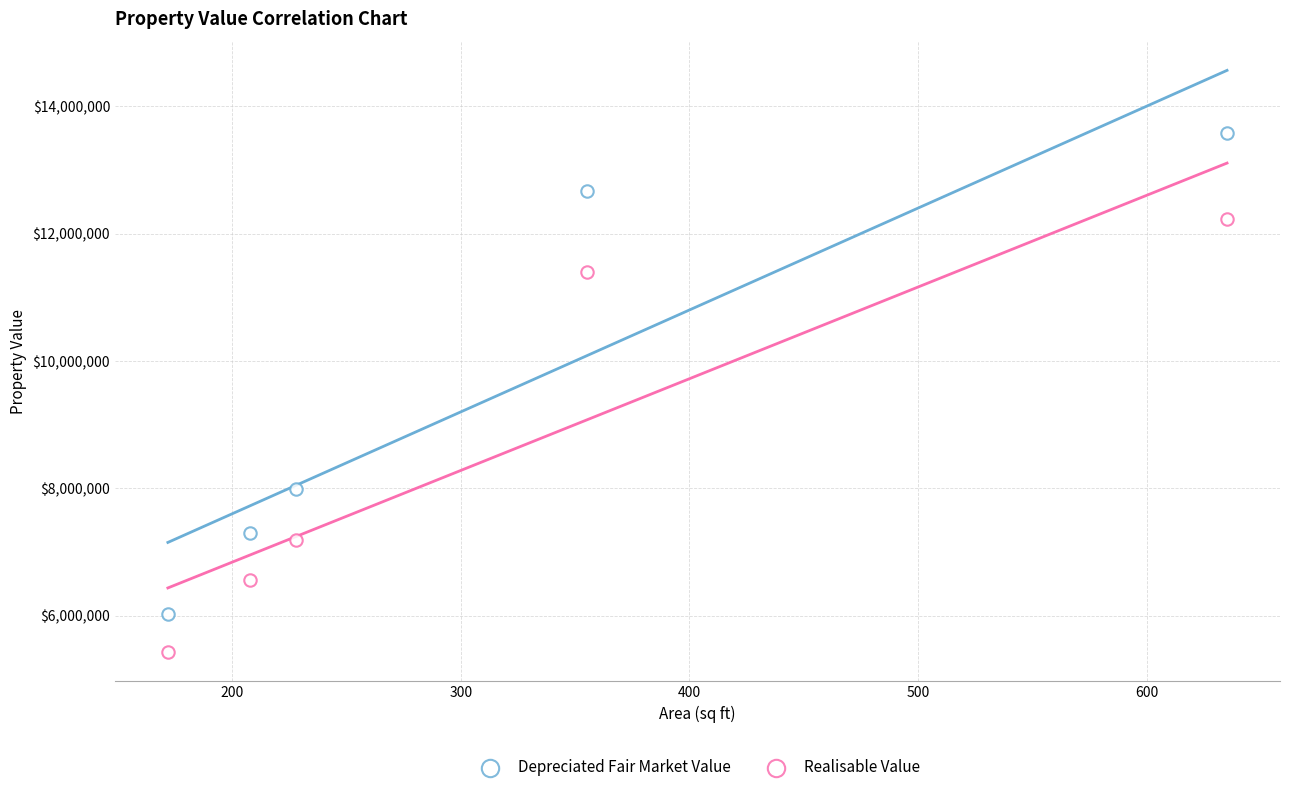

How many data points are displayed?

10